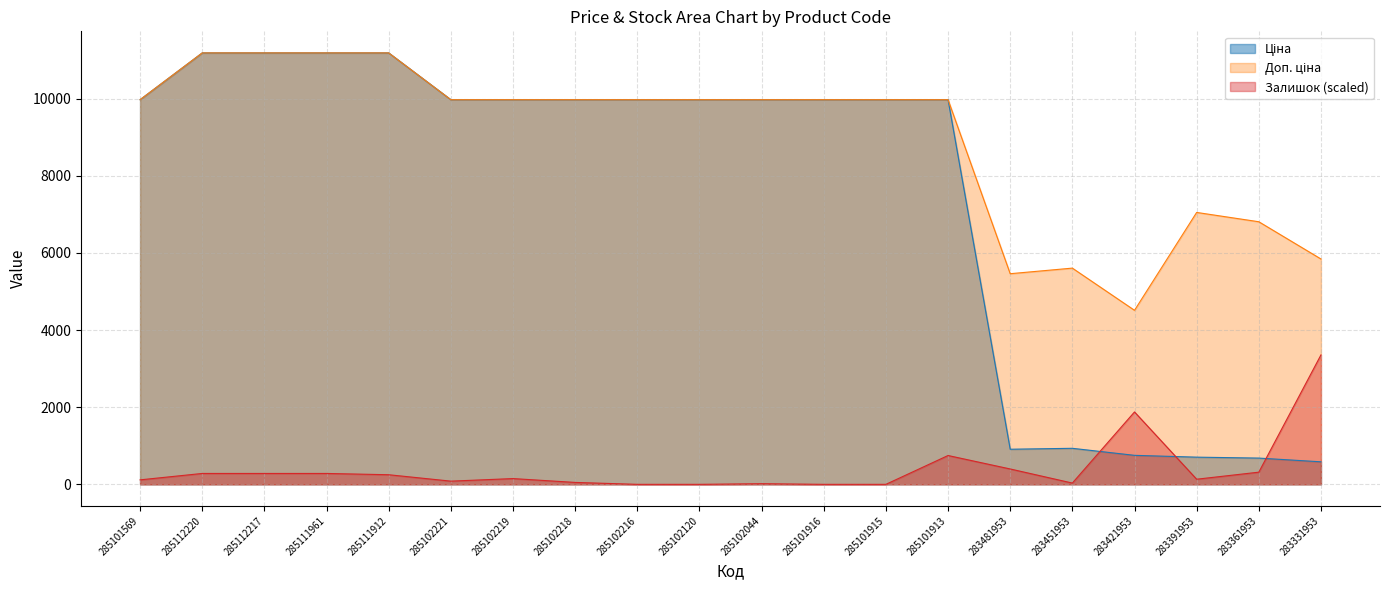

Reading left to right, extract all data points from this chart.

Ціна: 9975.0	11188.2	11188.2	11188.2	11188.2	9975.0	9975.0	9975.0	9975.0	9975.0	9975.0	9975.0	9975.0	9975.0	910.4	934.5	752.2	705.1	681.0	584.4
Доп. ціна: 9975.0	11188.2	11188.2	11188.2	11188.2	9975.0	9975.0	9975.0	9975.0	9975.0	9975.0	9975.0	9975.0	9975.0	5462.3	5607.2	4513.3	7051.3	6809.8	5843.9
Залишок: 116.3	282.5	282.5	282.5	249.2	83.1	149.5	49.8	0.0	0.0	16.6	0.0	0.0	747.7	398.8	33.2	1877.6	132.9	315.7	3356.4